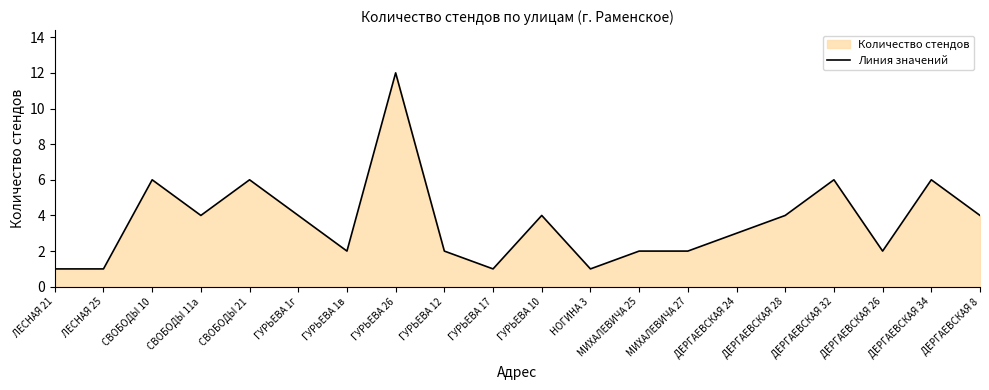

At which label does the data first exceed 4?

СВОБОДЫ 10